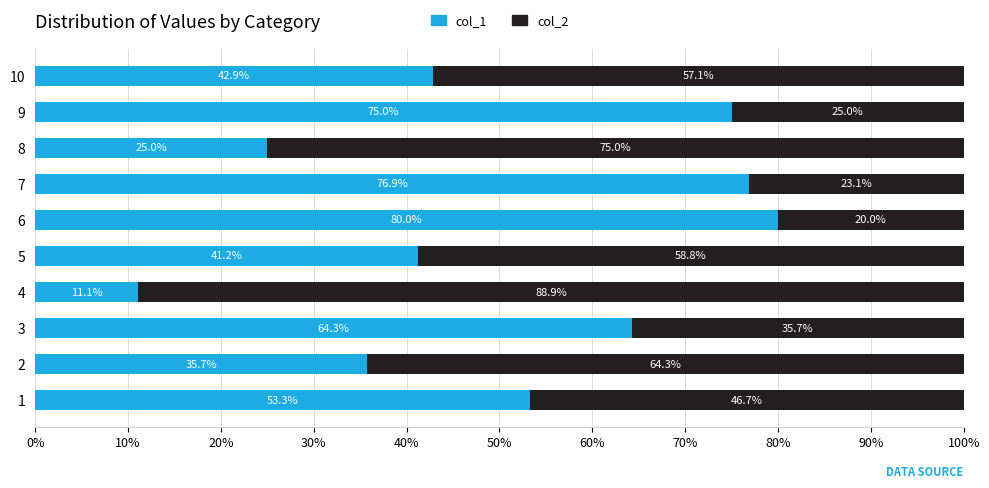

Where is col_1 nearest to the value 45?

10